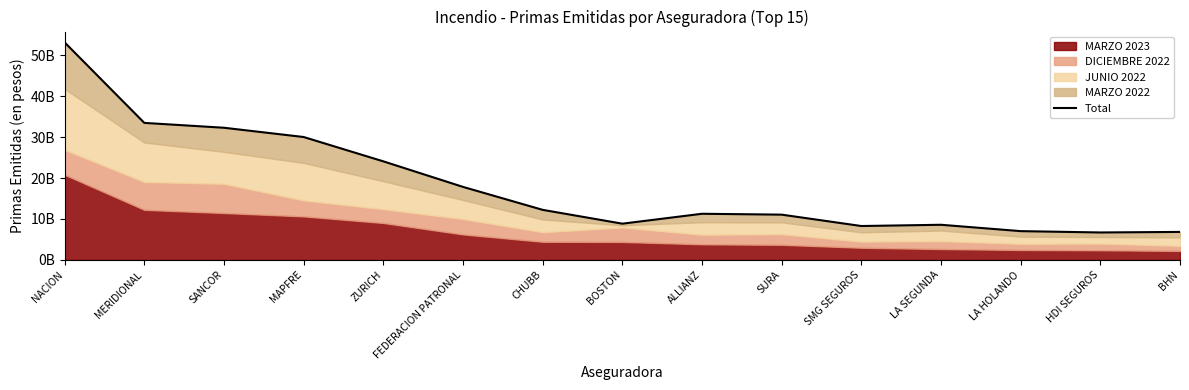

What position from the left is MERIDIONAL?

2